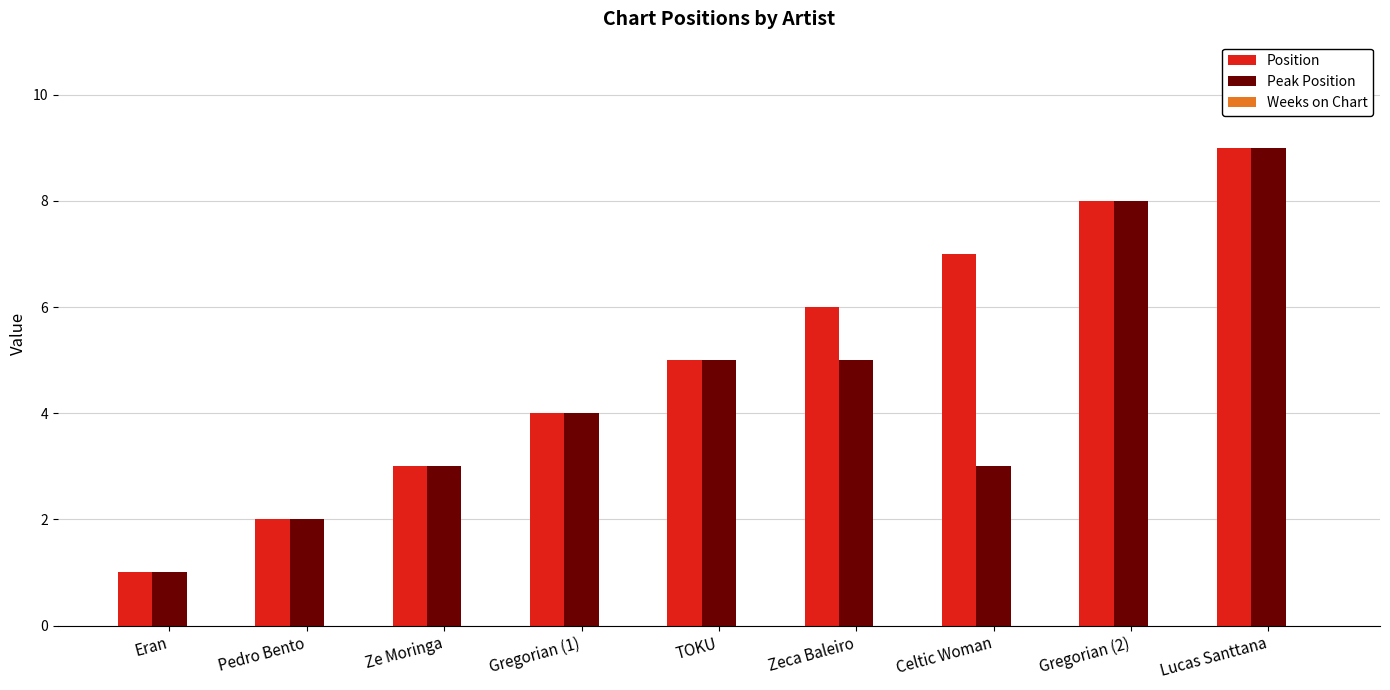

What is the total value across all series at Celtic Woman?

10